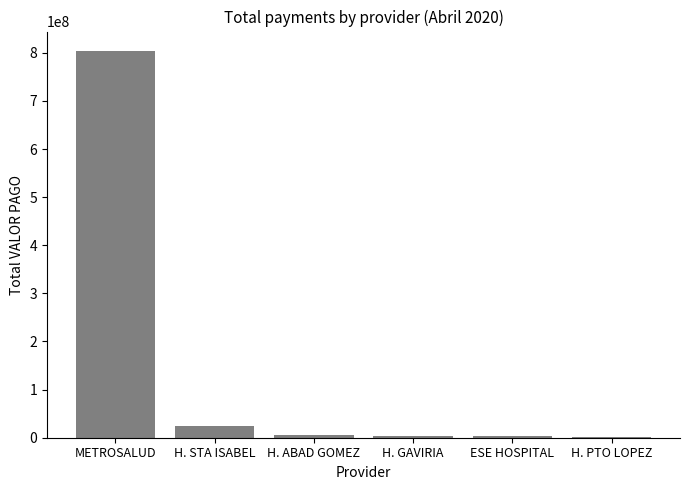

Approximately how many times larger is the value at METROSALUD compared to H. STA ISABEL?

32.5